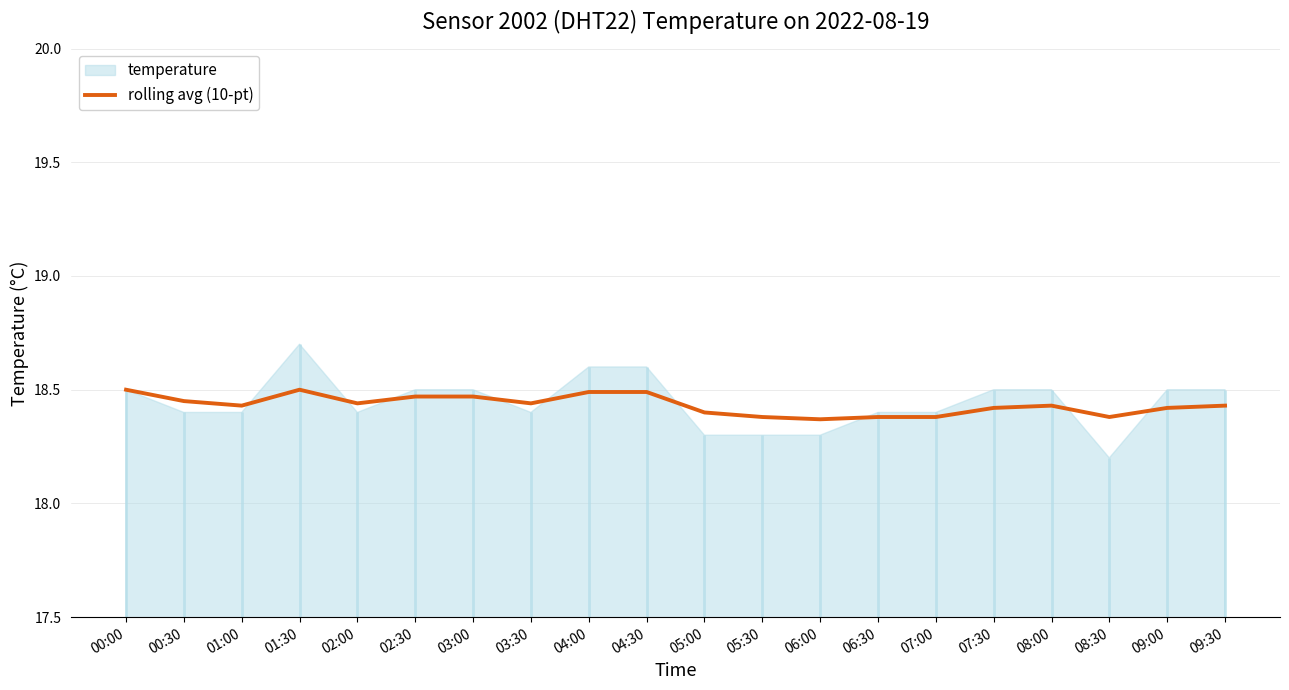

Where is the data nearest to the value 18?

06:00